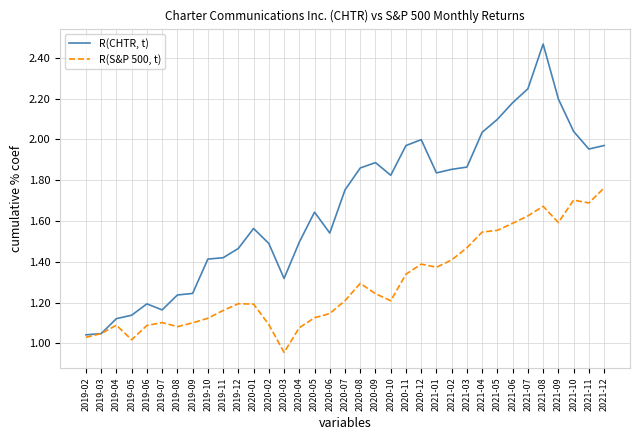

Does the chart have visible grid lines?

Yes